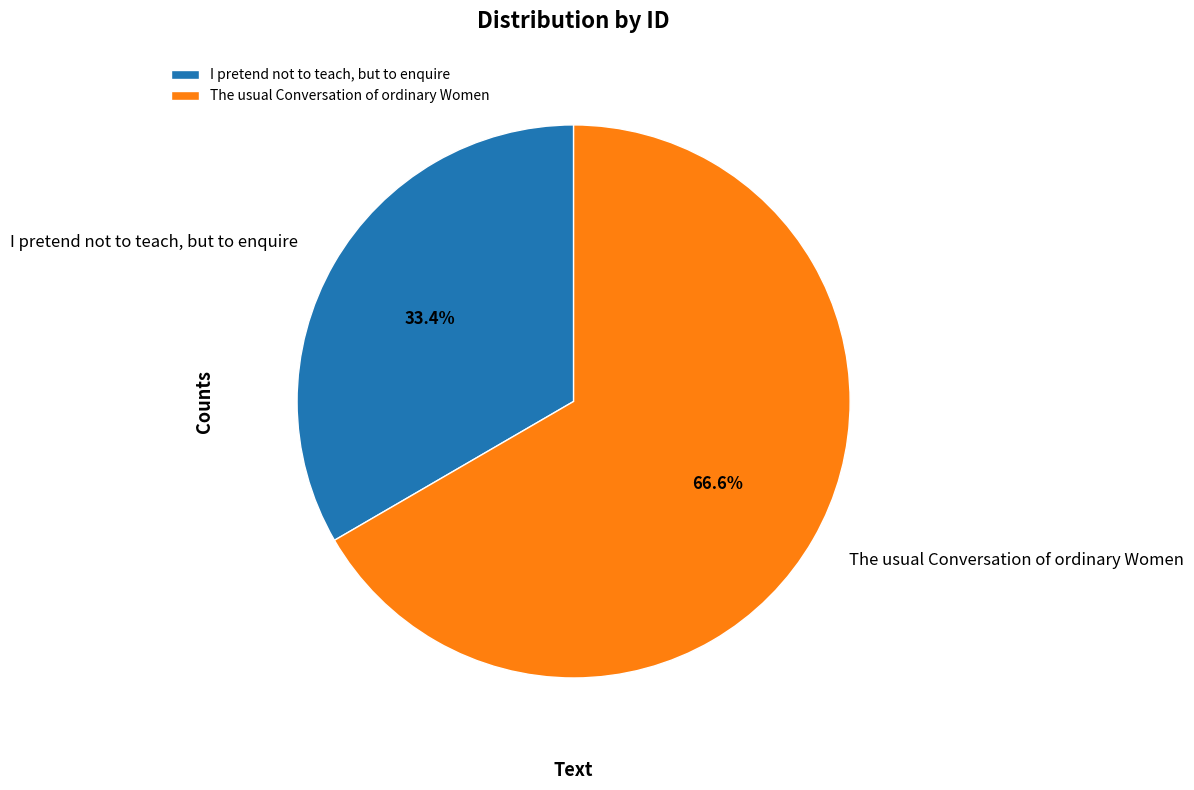

What is the majority slice?

The usual Conversation of ordinary Women